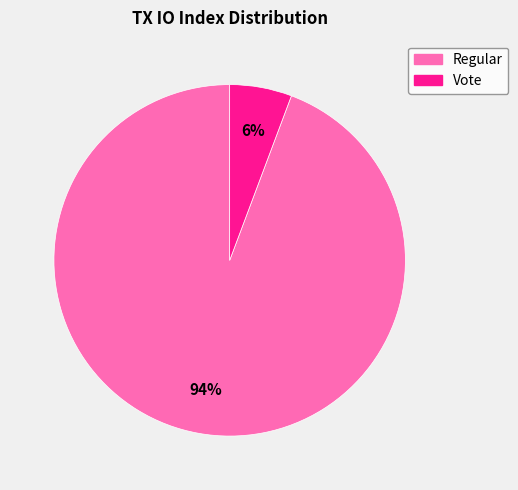

Is the sum of Regular and Vote greater than half?

Yes